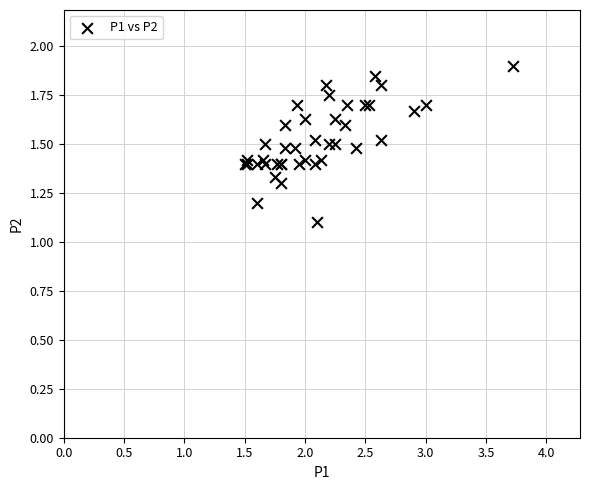

What Y value in the scatter plot is closest to 1?

1.1